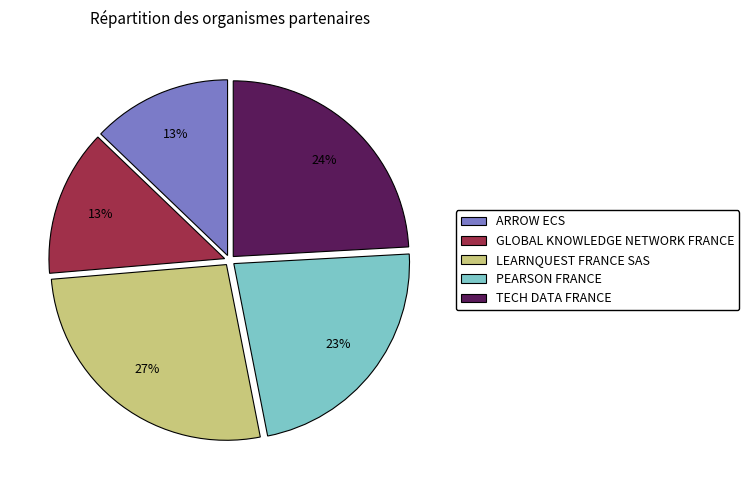

Does any single category account for the majority?

No